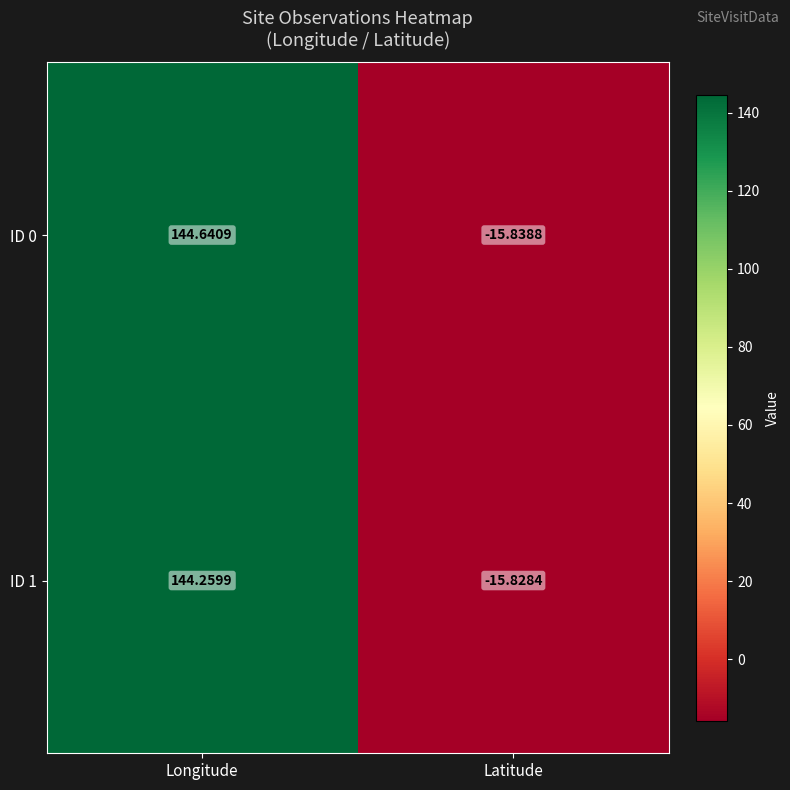

What is the maximum value shown in the chart?

144.6